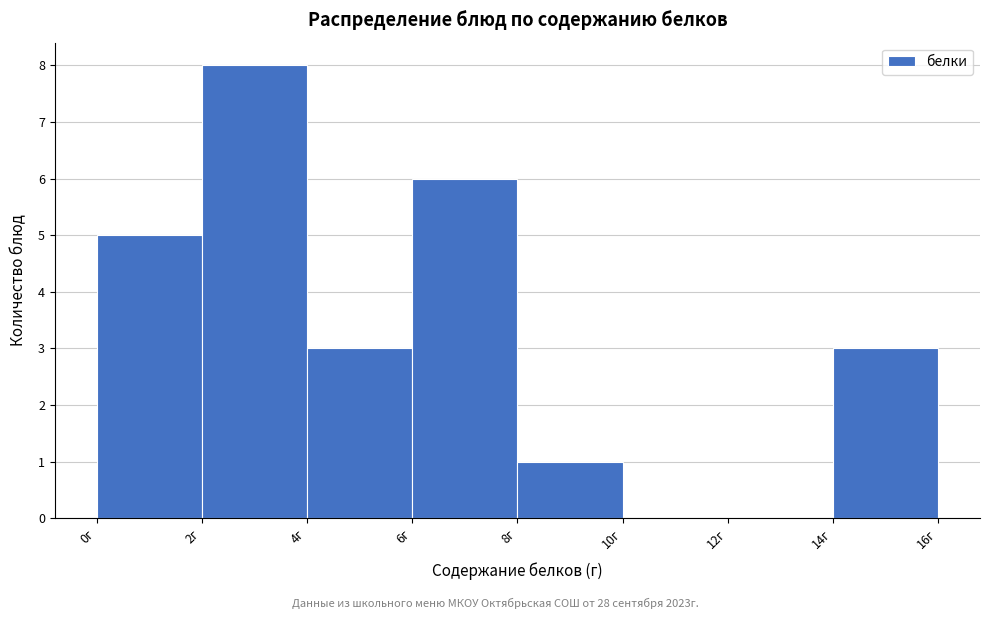

How tall is the bar that spans 8 to 10 on the x-axis? The values are not printed on the chart, so give them approximately, as read against the axis.

1